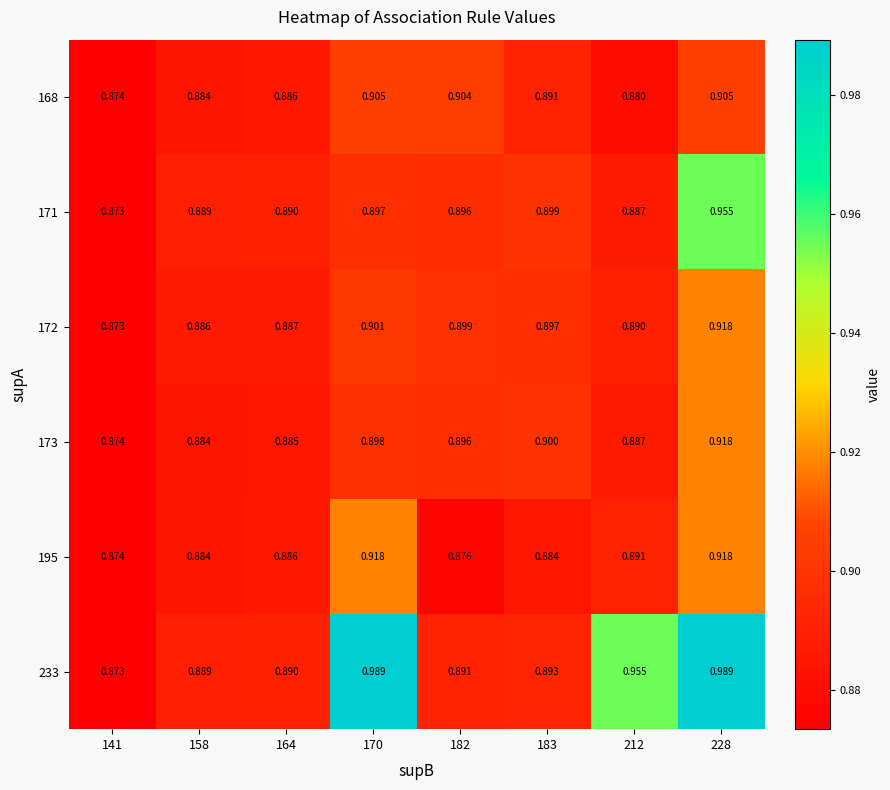

What is the spread (max minus min) of values at 170?

0.1